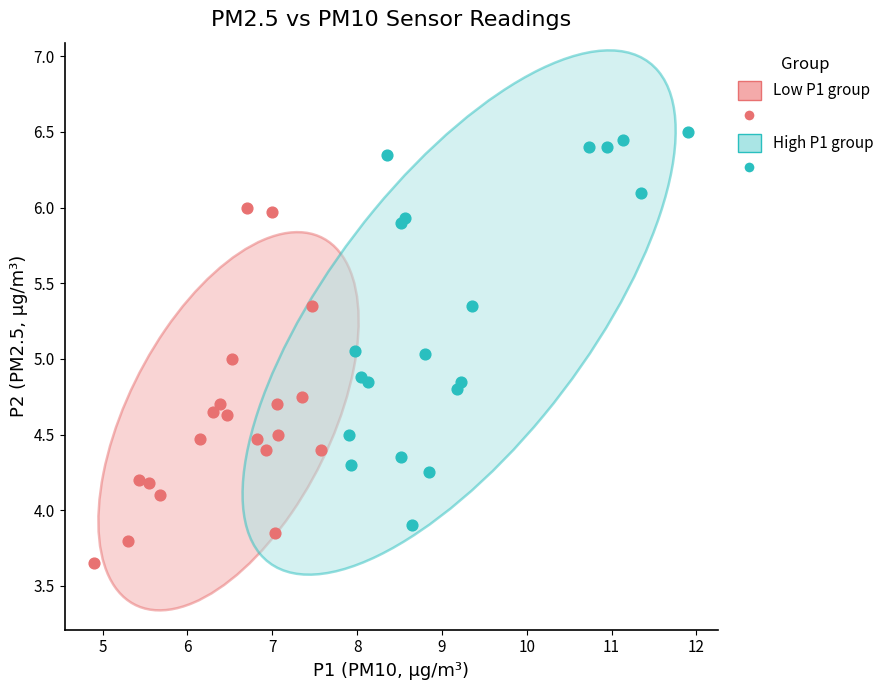

Which series has the widest spread of Y values?

High P1 group